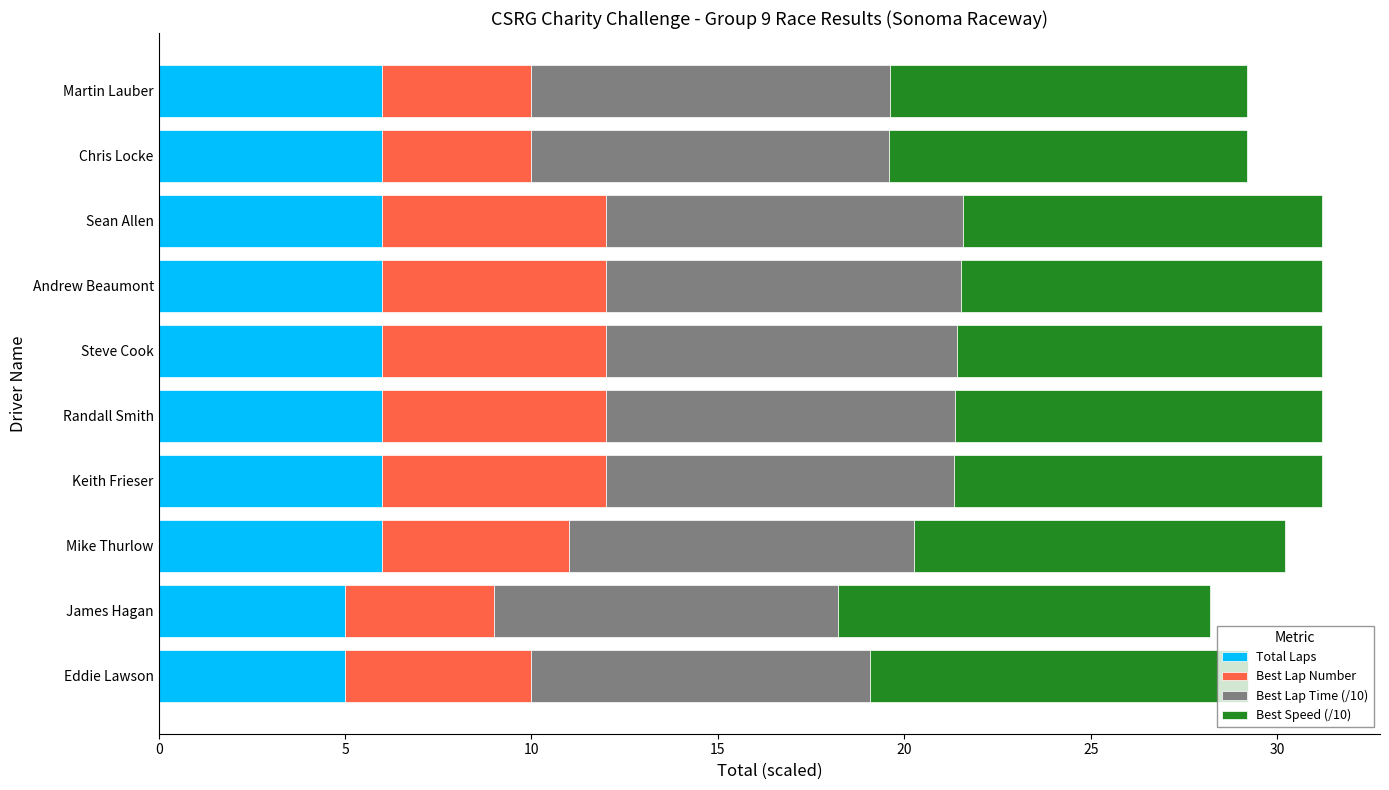

Count the number of data series in this chart.

4